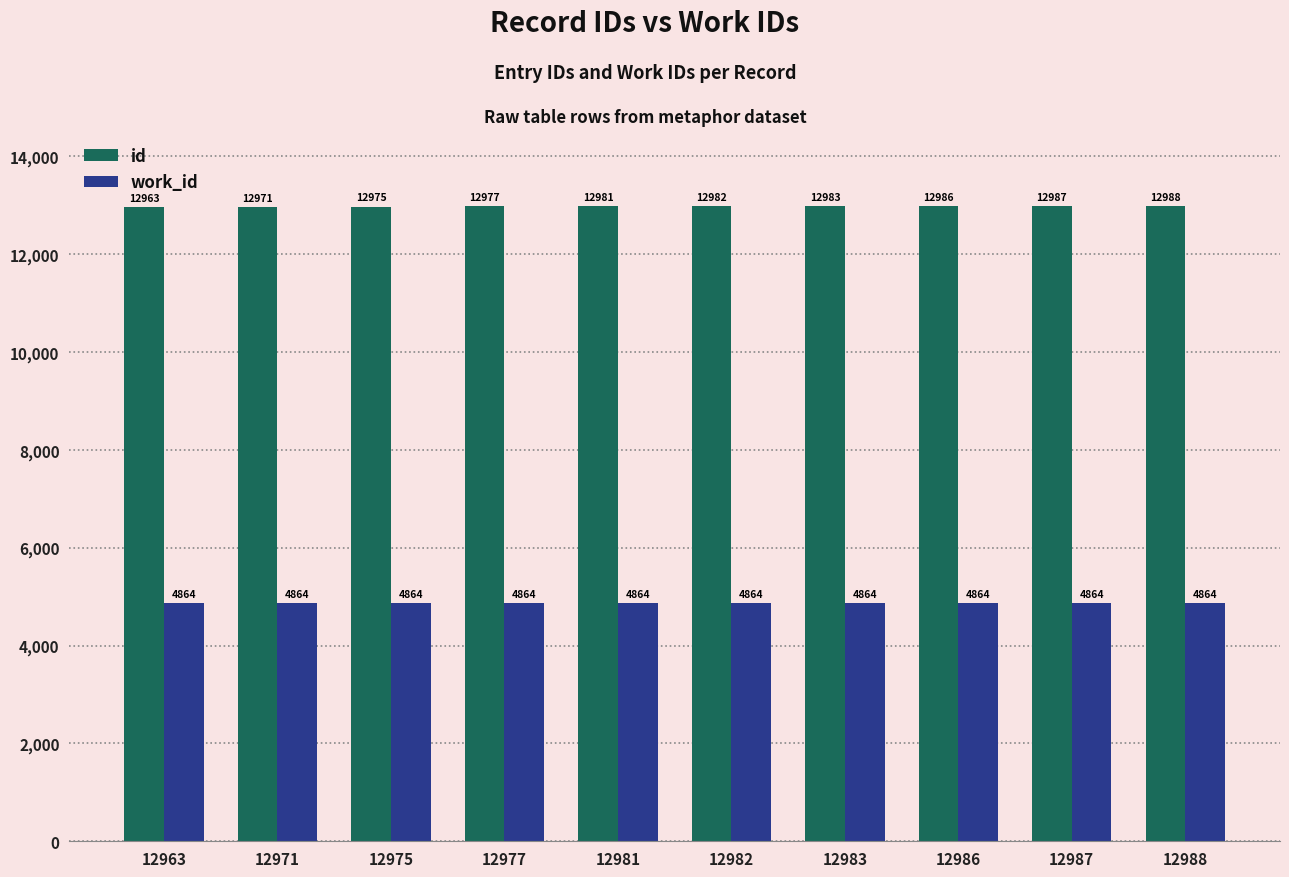

The value of id at 12977 is 12977. True or false?

True